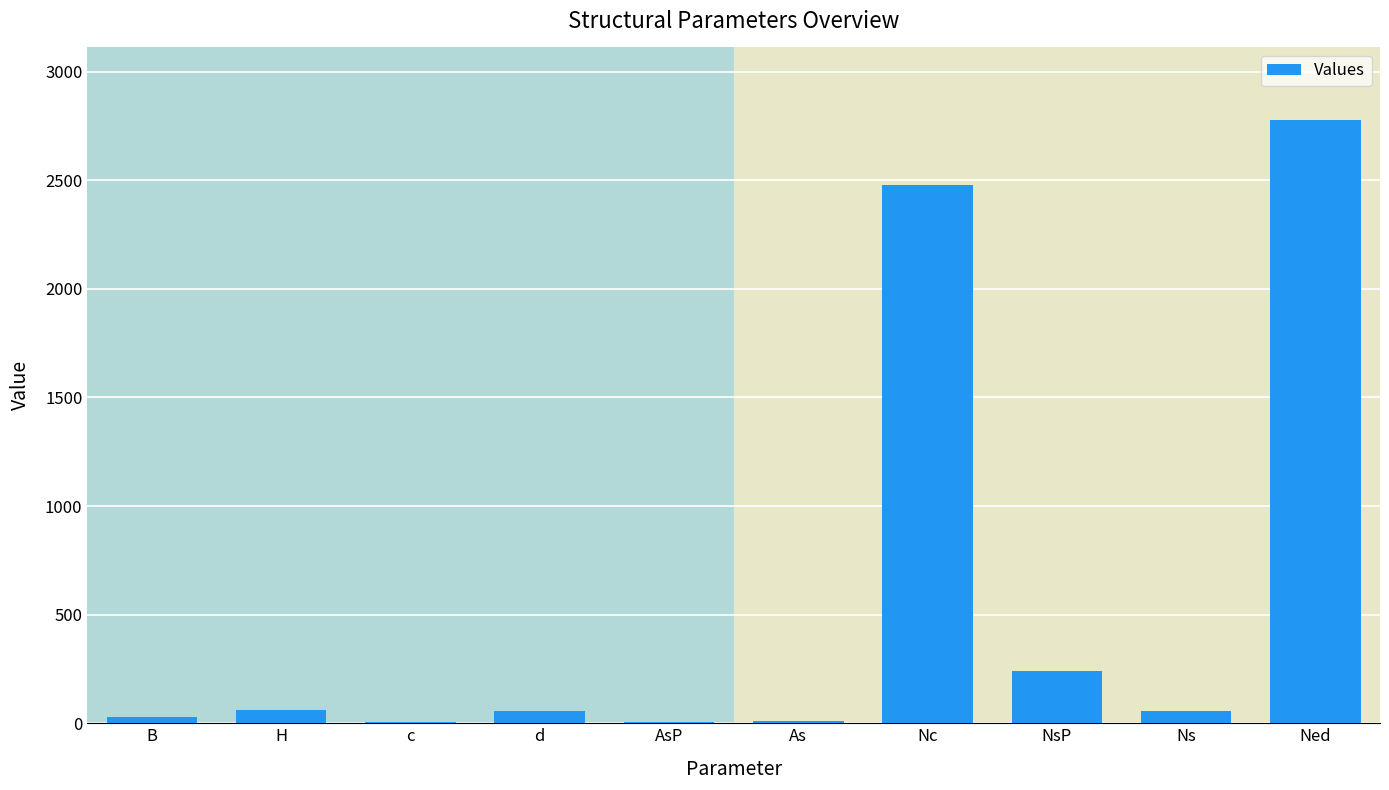

How many series are shown in this chart?

1